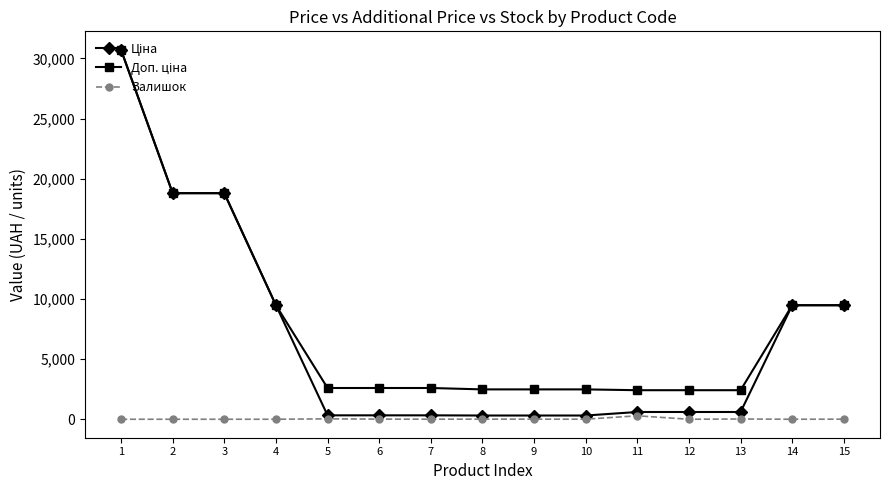

How many distinct data groups are displayed?

3